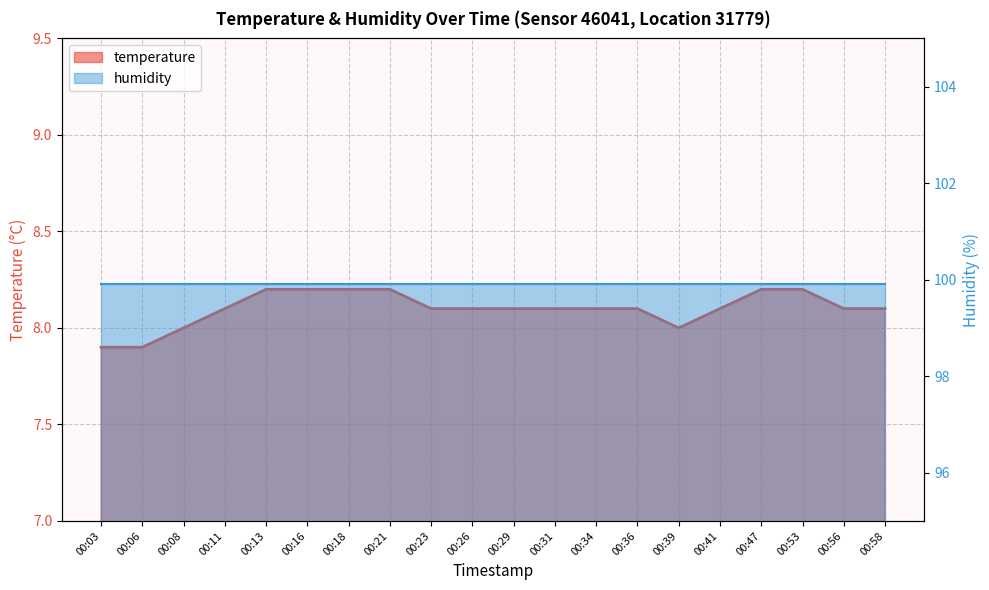

Approximately how many times larger is the value at 00:23 compared to 00:31?

1.0